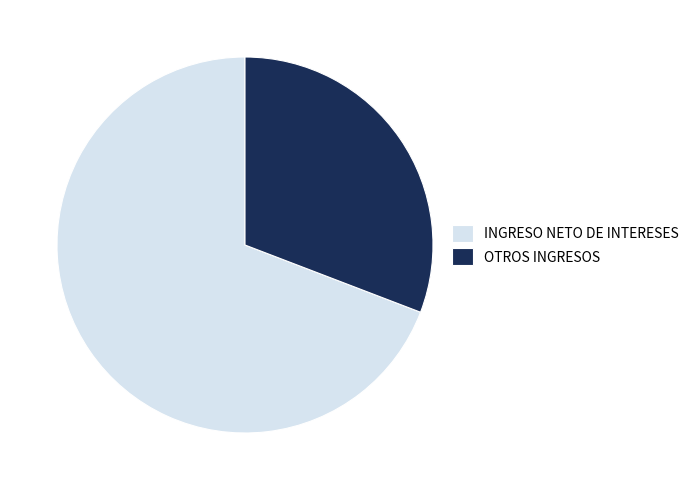

Combined, do INGRESO NETO DE INTERESES and OTROS INGRESOS account for over 50%?

Yes